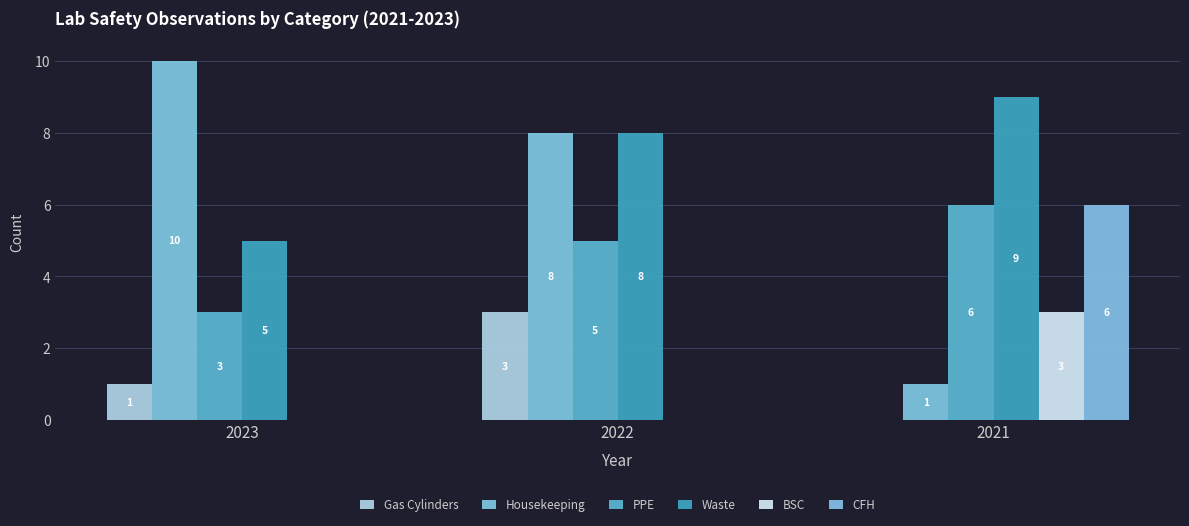

Where does the PPE series first go above 5?

2021